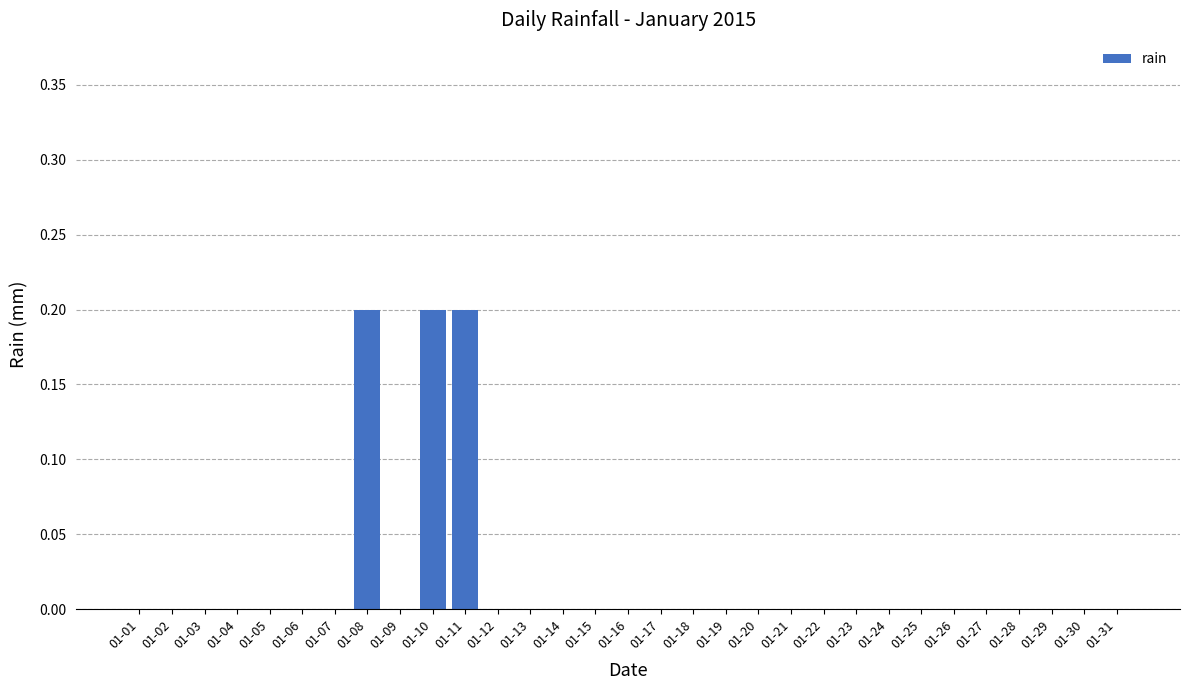

Which has a higher value, 01-10 or 01-09?

01-10